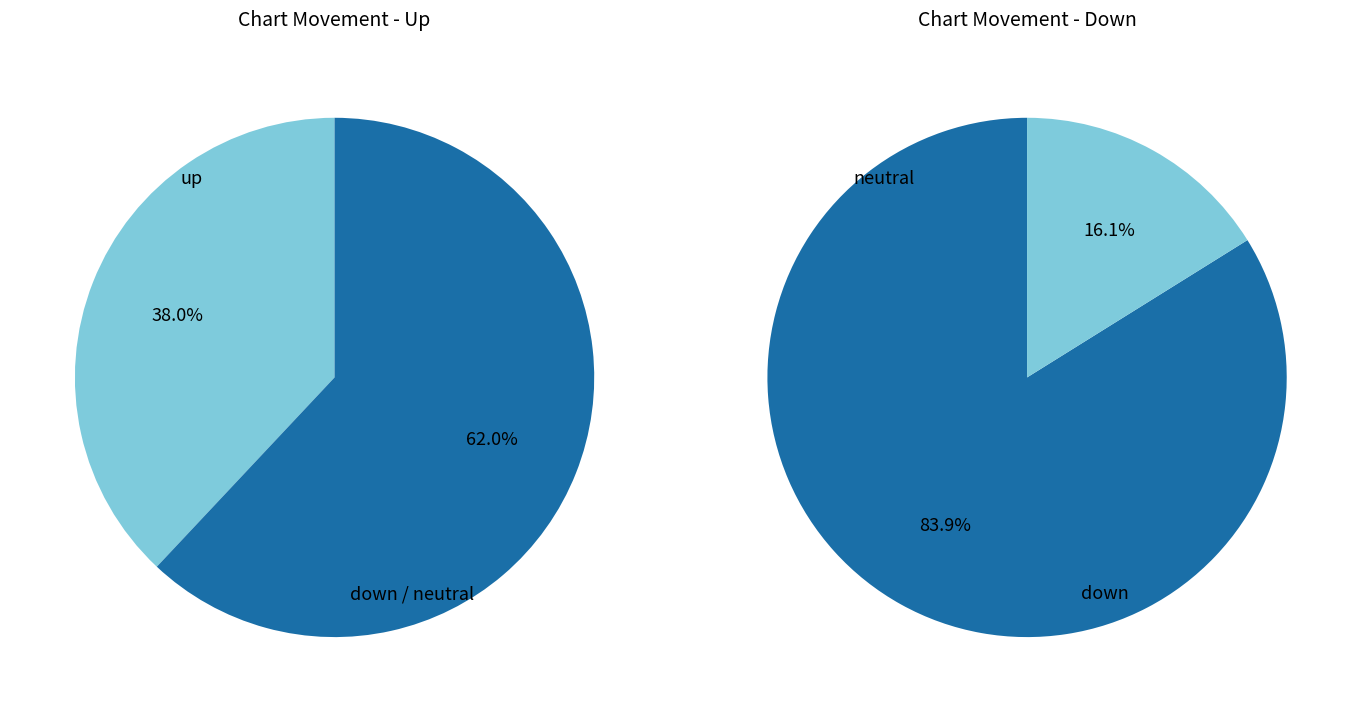

Which category has the biggest portion of the pie?

down